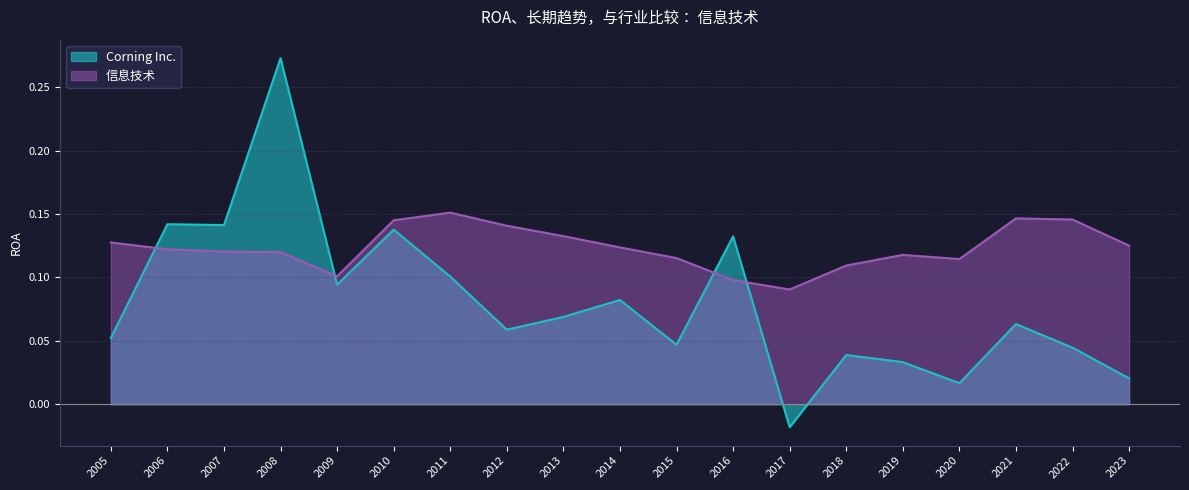

What is the average value of the 信息技术 series?

0.1